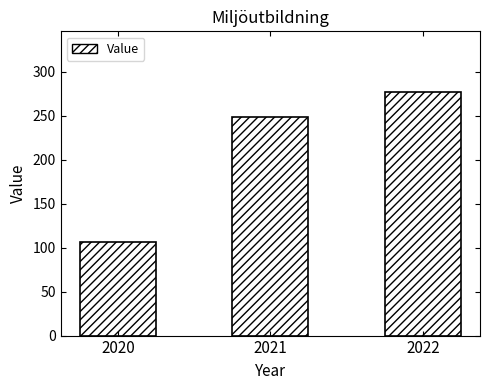

Rank the categories by value from lowest to highest.

2020, 2021, 2022